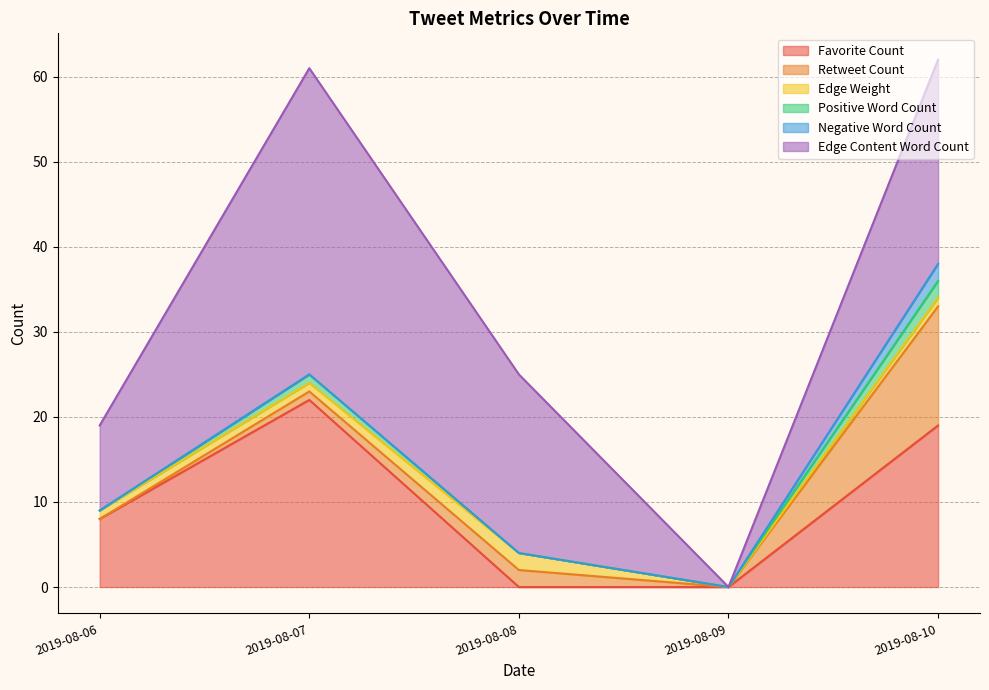

How many series are shown in this chart?

6